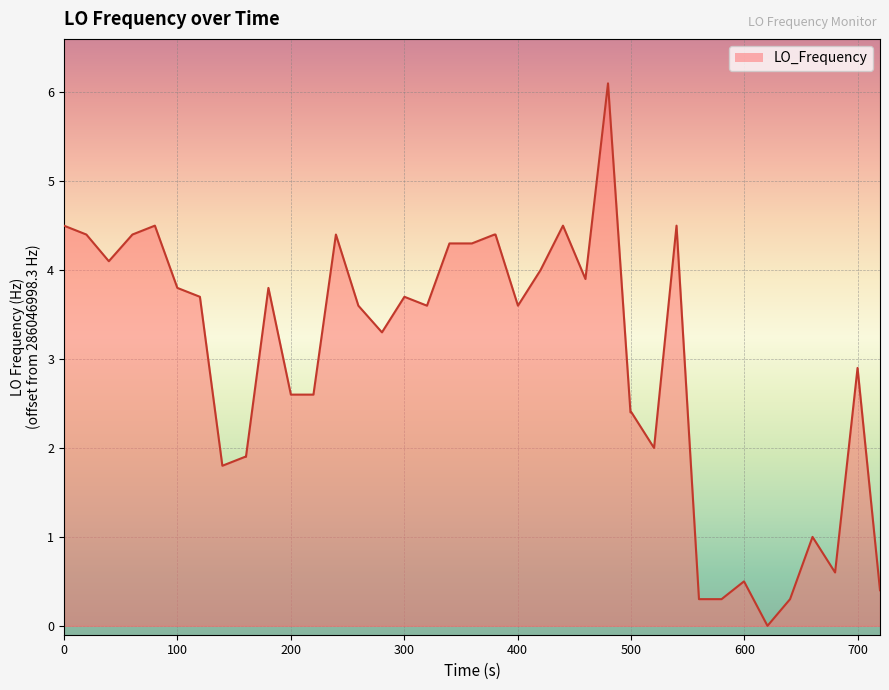

Reading right to left, list all the values displayed in this chart.

0.4	2.9	0.6	1.0	0.3	0.0	0.5	0.3	0.3	4.5	2.0	2.4	2.4	6.1	3.9	4.5	4.0	3.6	4.4	4.4	4.3	4.3	3.6	3.7	3.3	3.6	4.4	2.6	2.6	3.8	1.9	1.9	1.8	3.7	3.8	4.5	4.4	4.1	4.4	4.5